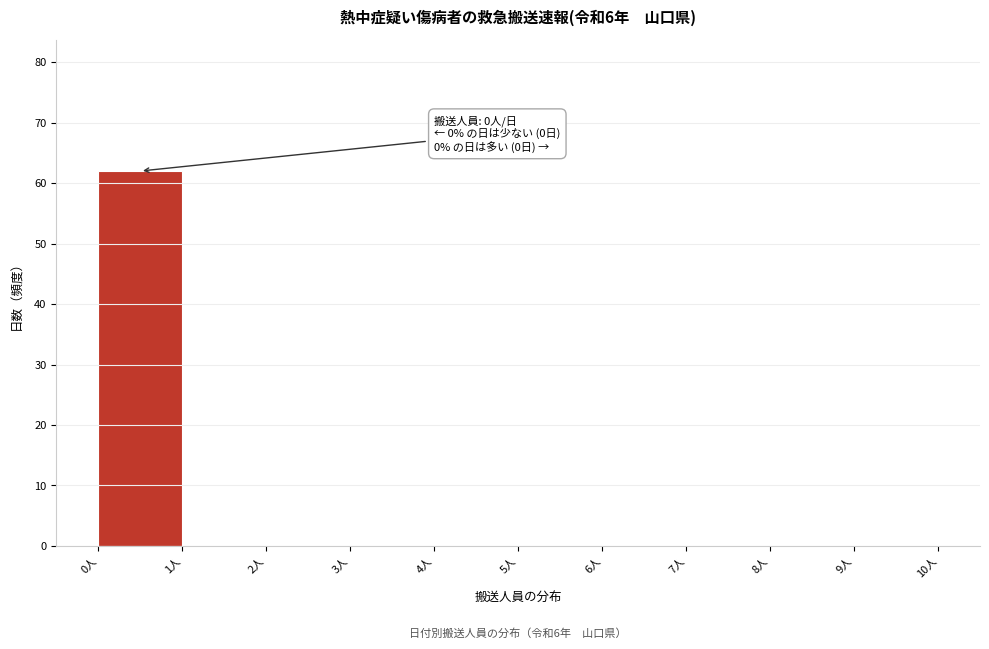

Which range on the x-axis has the tallest bar?

0 to 1